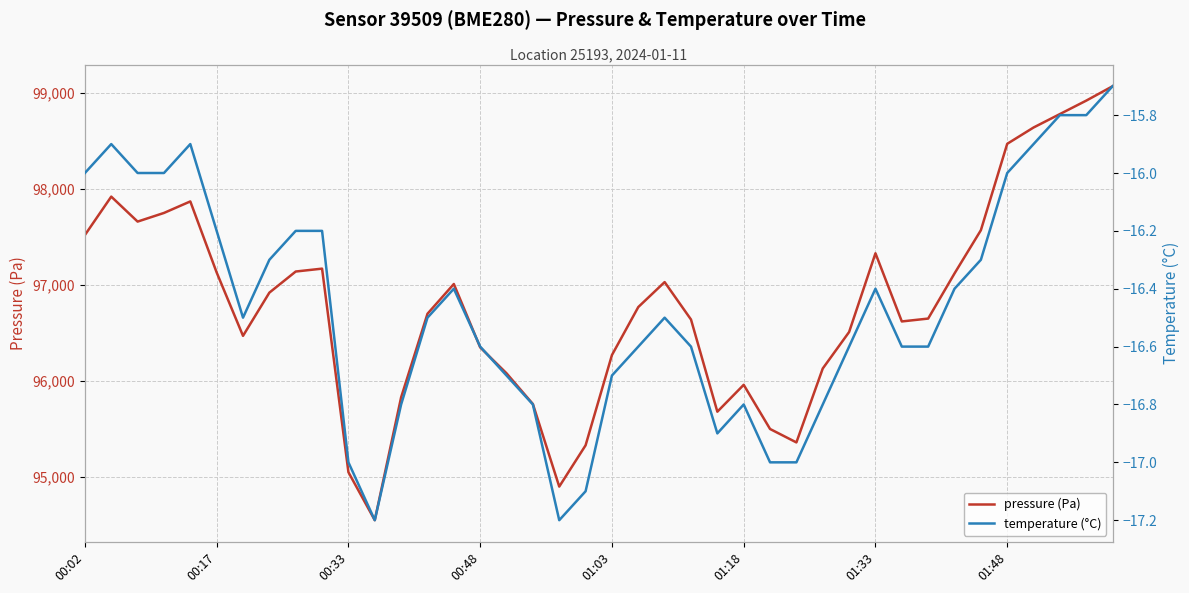

Rank the series at 31 from highest to lowest value.

pressure (Pa), temperature (°C)